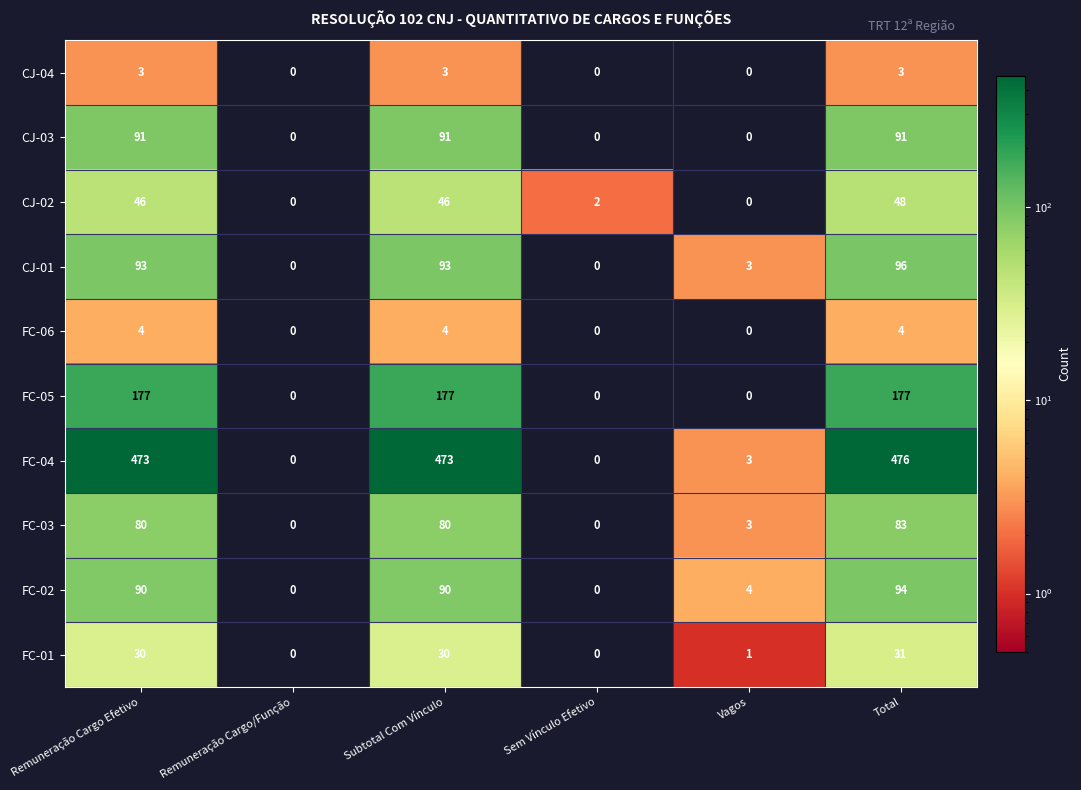

List the series in order of their peak value, highest first.

FC-04, FC-05, CJ-01, FC-02, CJ-03, FC-03, CJ-02, FC-01, FC-06, CJ-04